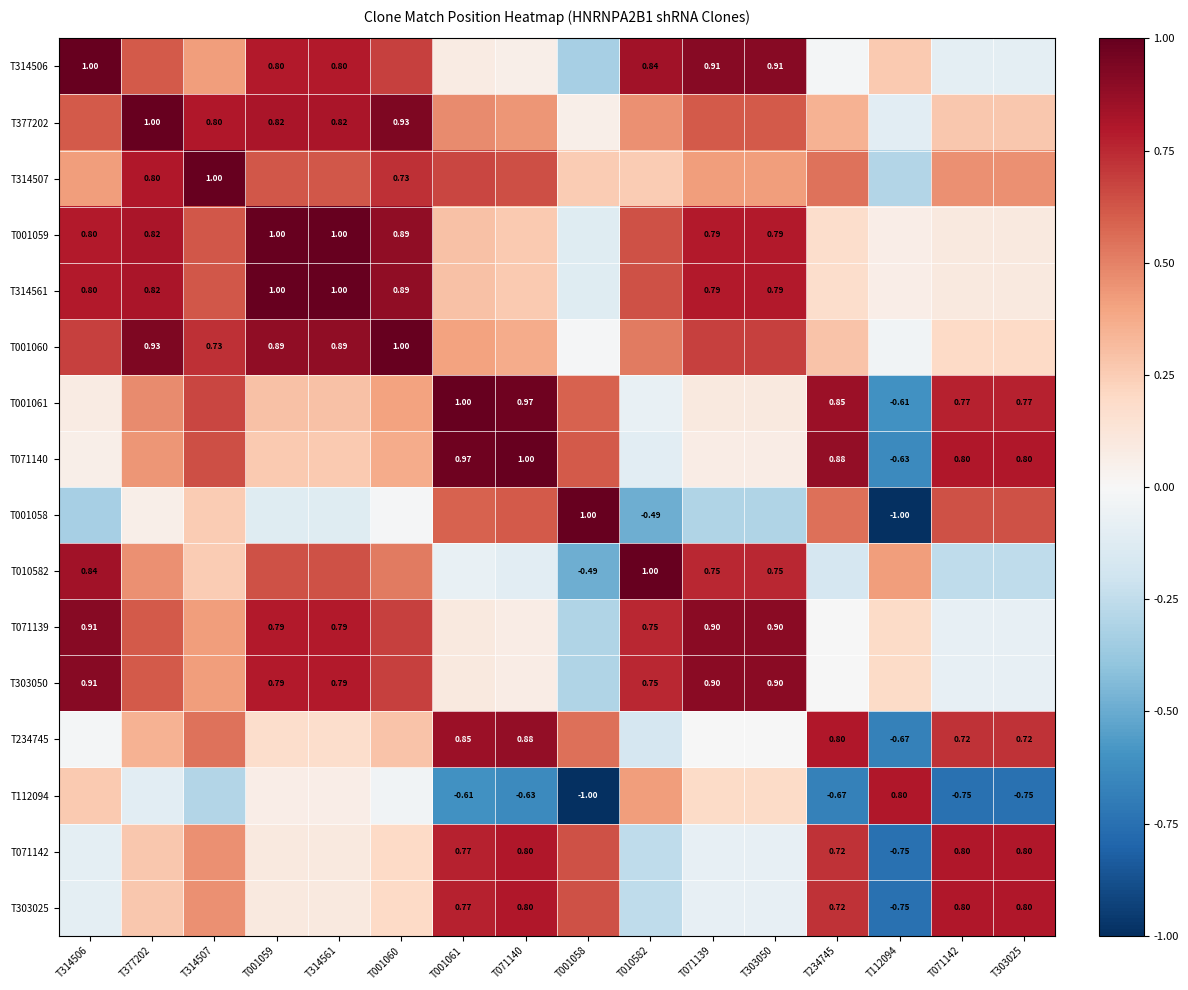

What is the difference between the T377202 values at T010582 and T303050?

0.2